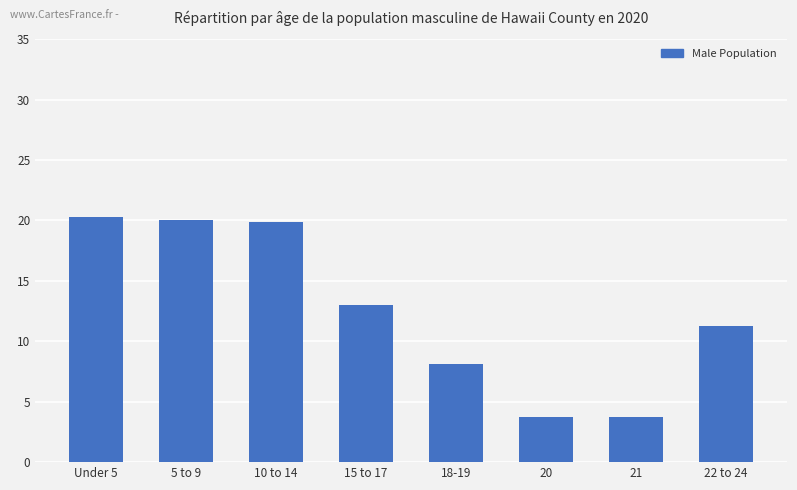

Read the value at 20.

3.7